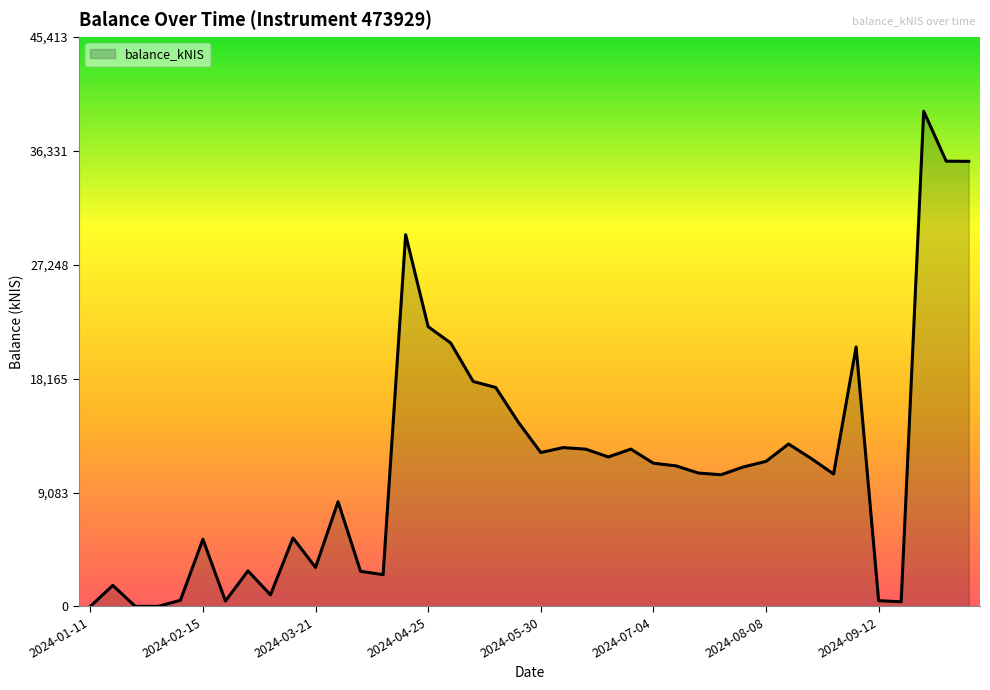

What is the difference between the maximum and minimum values?

39489.9